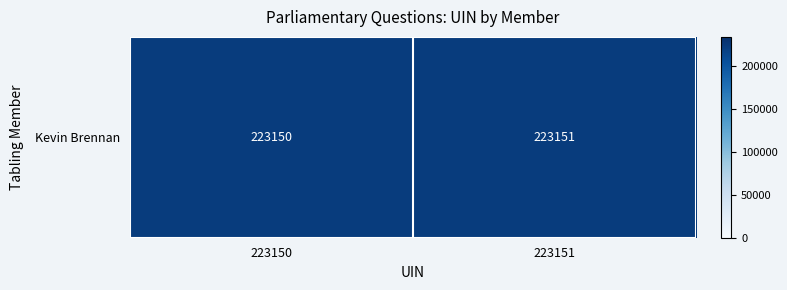

The value at 223151 is 328480. True or false?

False